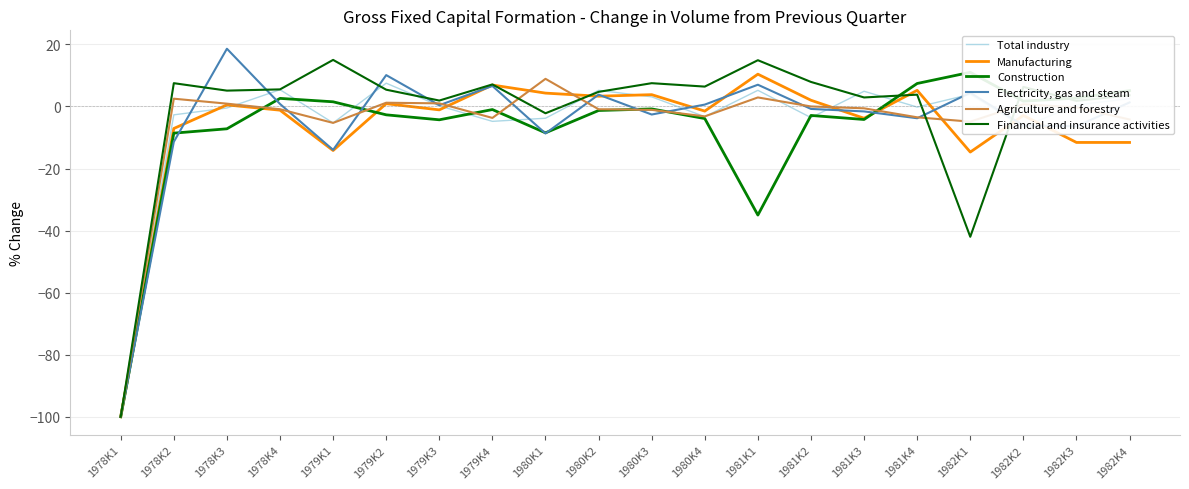

Between which two adjacent categories do Total industry and Construction first intersect?

1978K4 and 1979K1